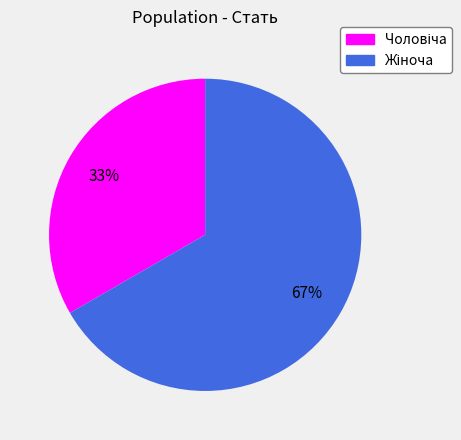

To the nearest percent, what is the average slice percentage?

50%